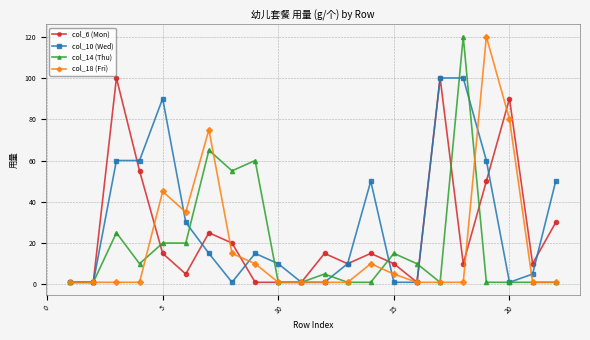

What is the highest value of the col_10 (Wed) series?

100